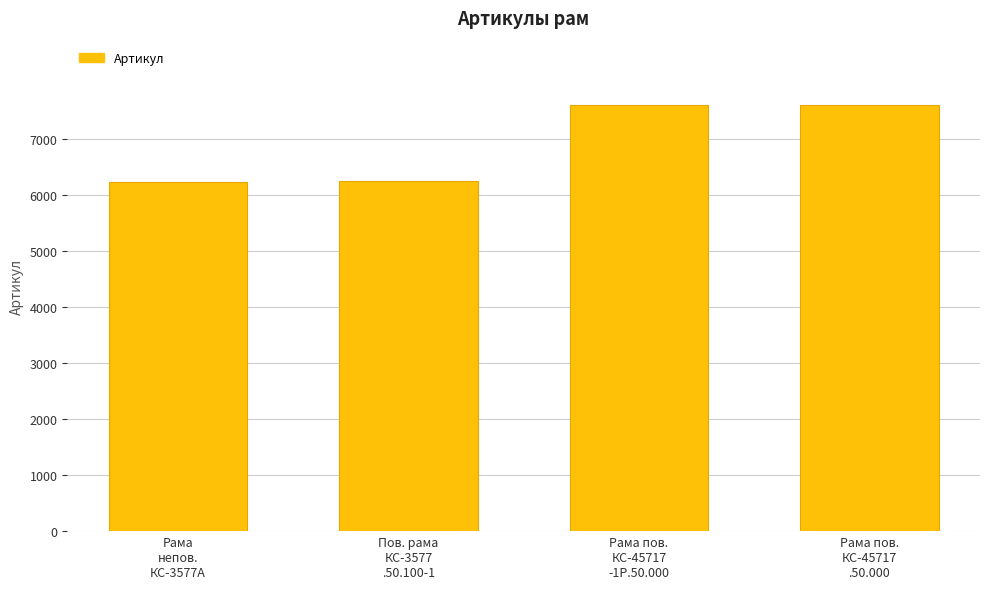

How many categories are shown in the chart?

4